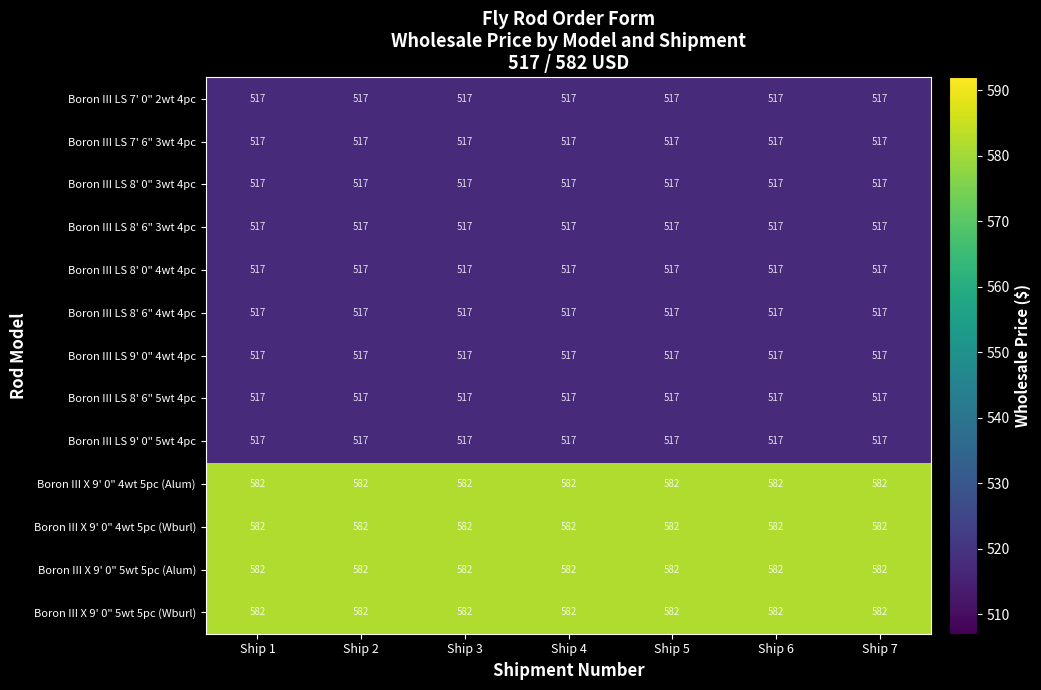

What is the greatest value displayed?

582